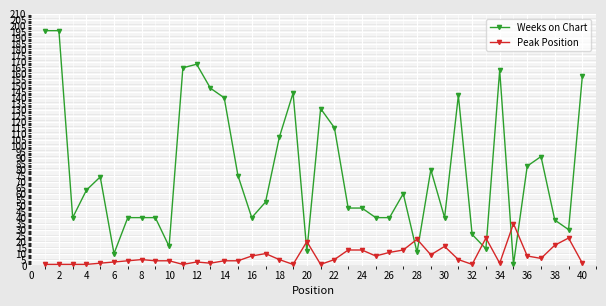

Which series has the largest range (max minus min)?

Weeks on Chart